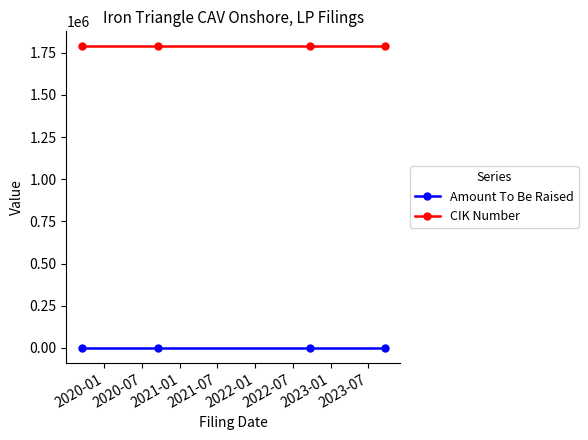

Reading left to right, what are all the values shown in this chart?

Amount To Be Raised: -1	-1	-1	-1
CIK Number: 1787388	1787388	1787388	1787388